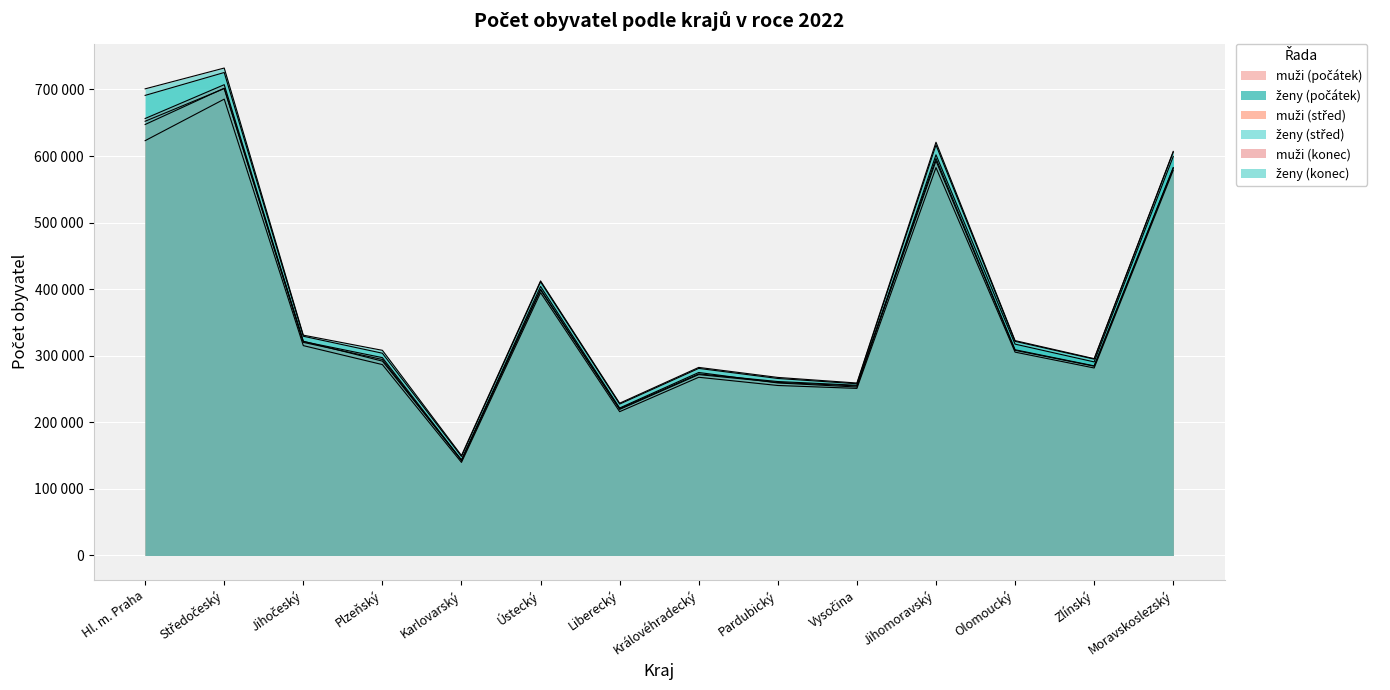

What is the label of the 11th point from the right?

Plzeňský